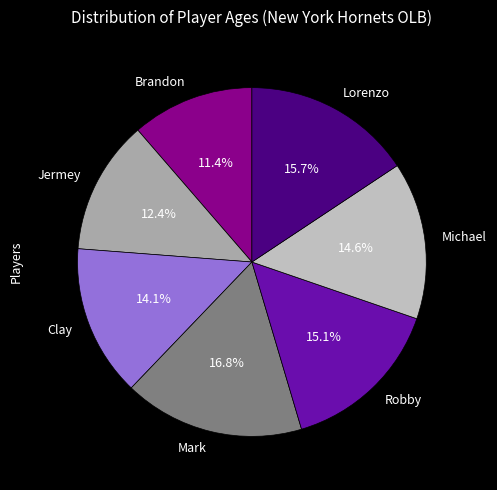

To the nearest percent, what is the combined percentage of Michael and Mark?

31%